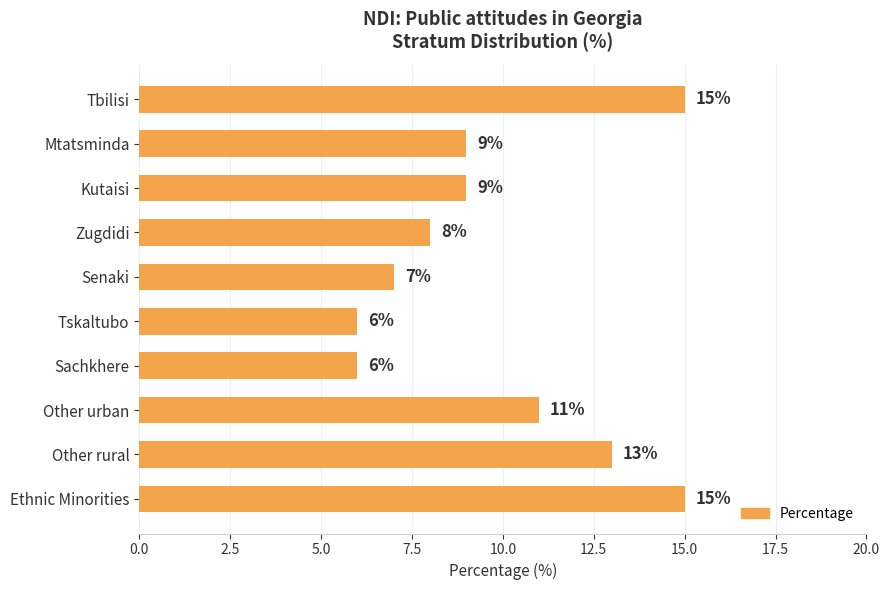

What is the sum of all values?

99